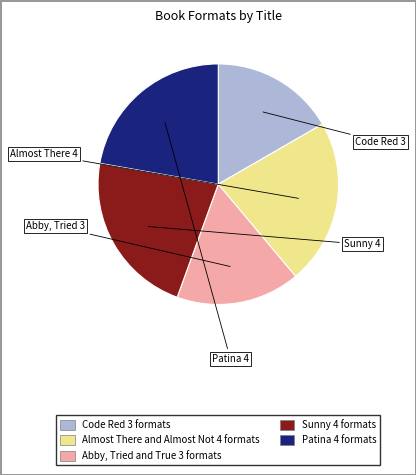

Approximately how many times larger is the value at Almost There and Almost Not compared to Code Red?

1.3